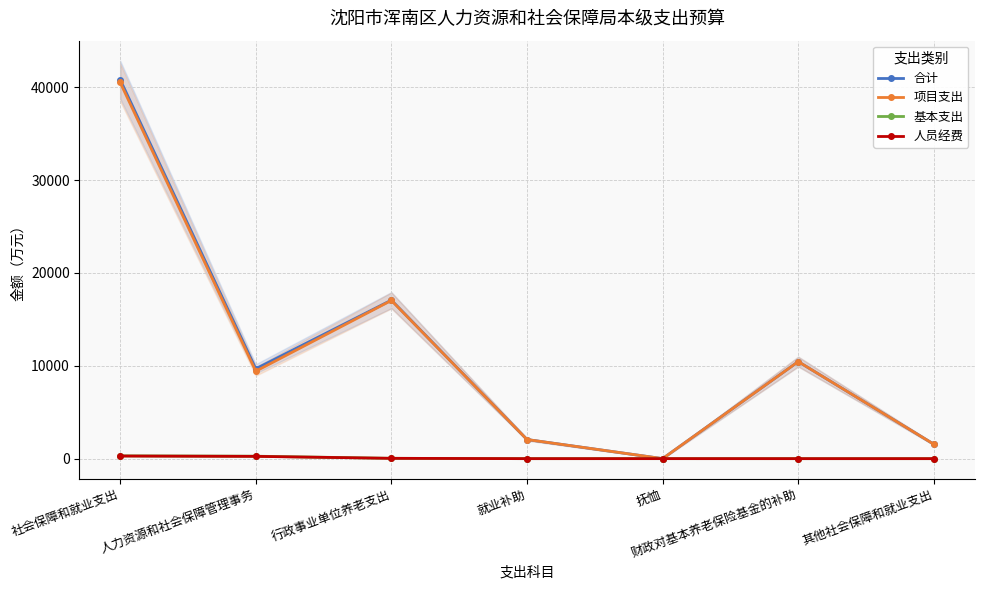

Reading left to right, what are all the values shown in this chart?

合计: 40822.5	9681.2	17074.7	2059.8	3.2	10451.0	1552.5
项目支出: 40520.2	9416.4	17039.0	2059.8	1.5	10451.0	1552.5
基本支出: 302.3	264.8	35.7	0.0	1.7	0.0	0.0
人员经费: 283.8	247.1	35.0	0.0	1.7	0.0	0.0